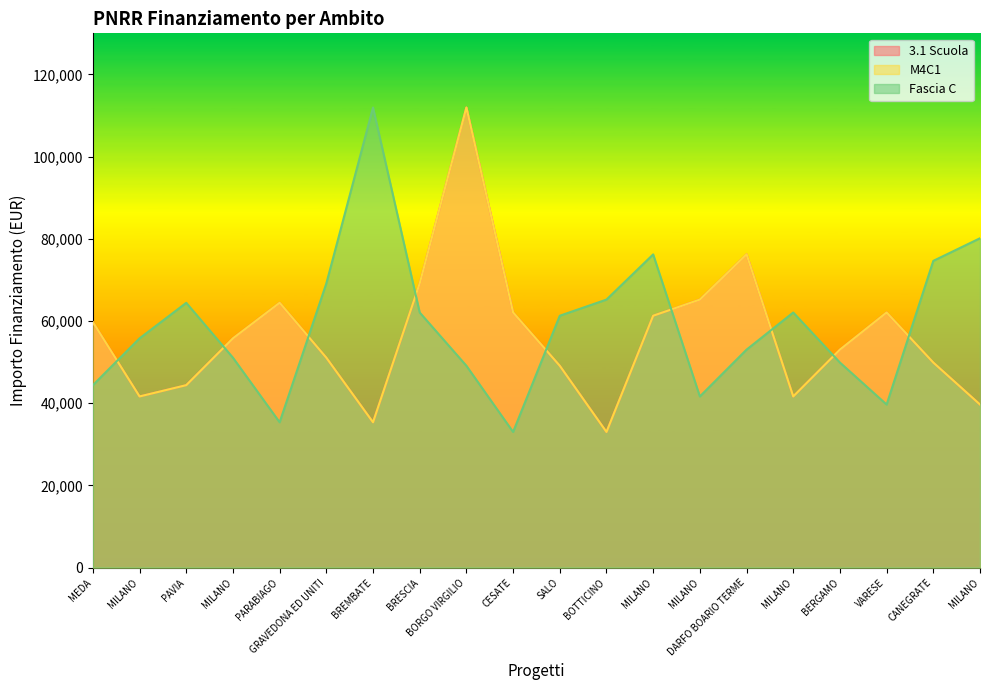

Where is 3.1 Scuola nearest to the value 72472?

BRESCIA